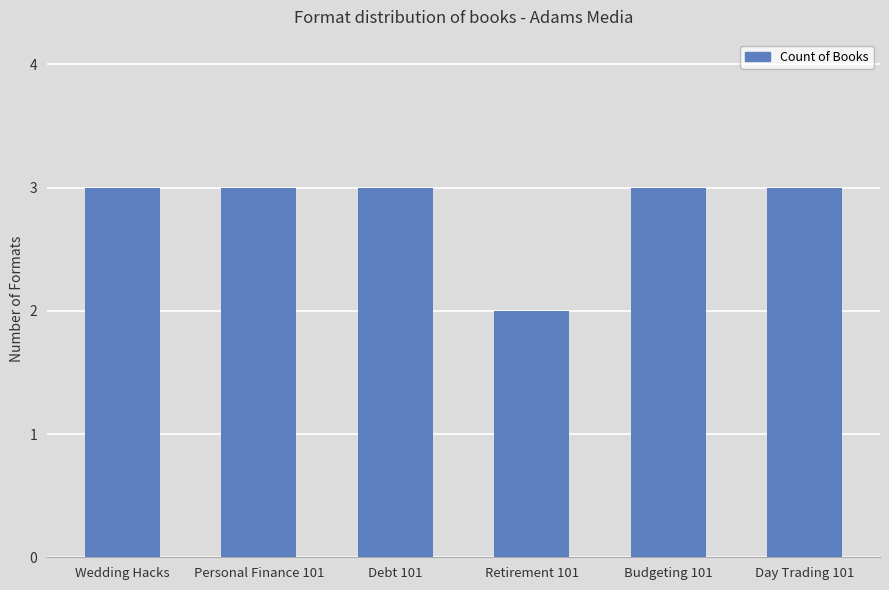

Approximately how many times larger is the value at Debt 101 compared to Budgeting 101?

1.0